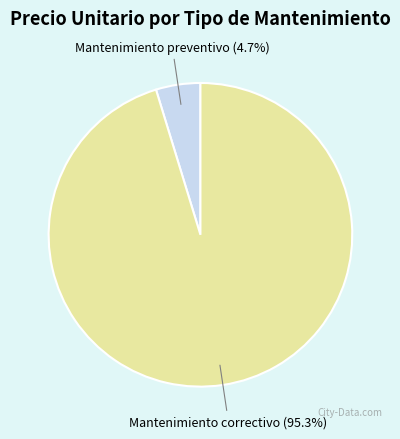

Does any single category account for the majority?

Yes